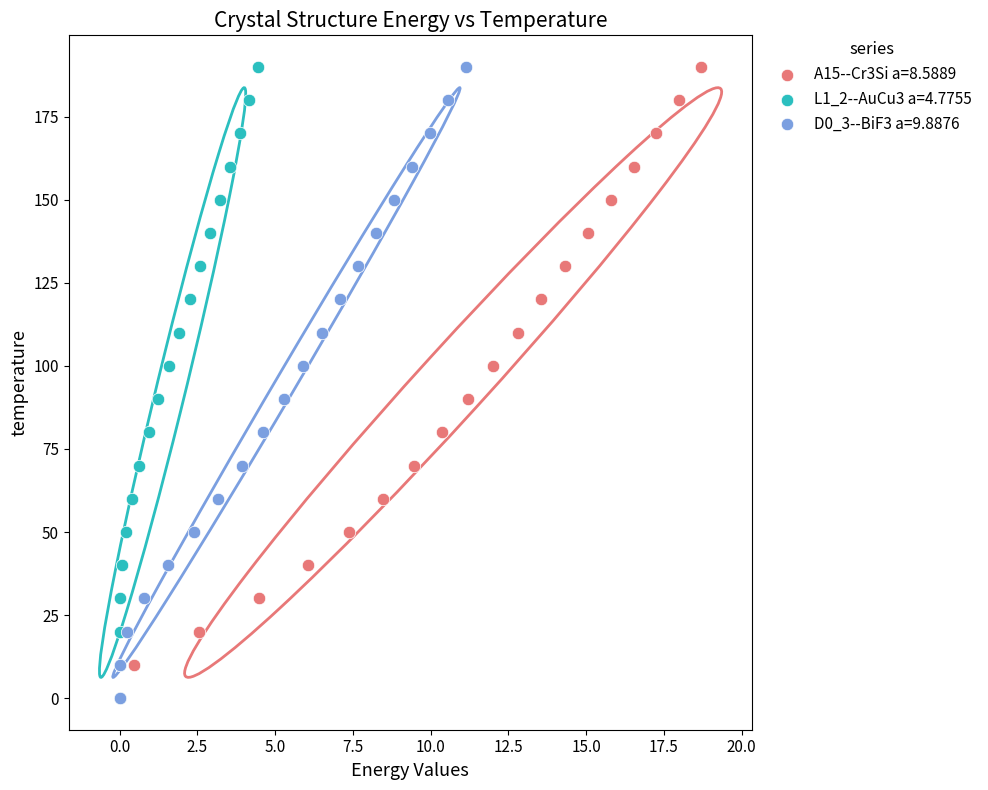

What are all the series names shown in the legend?

A15--Cr3Si a=8.5889, L1_2--AuCu3 a=4.7755, D0_3--BiF3 a=9.8876